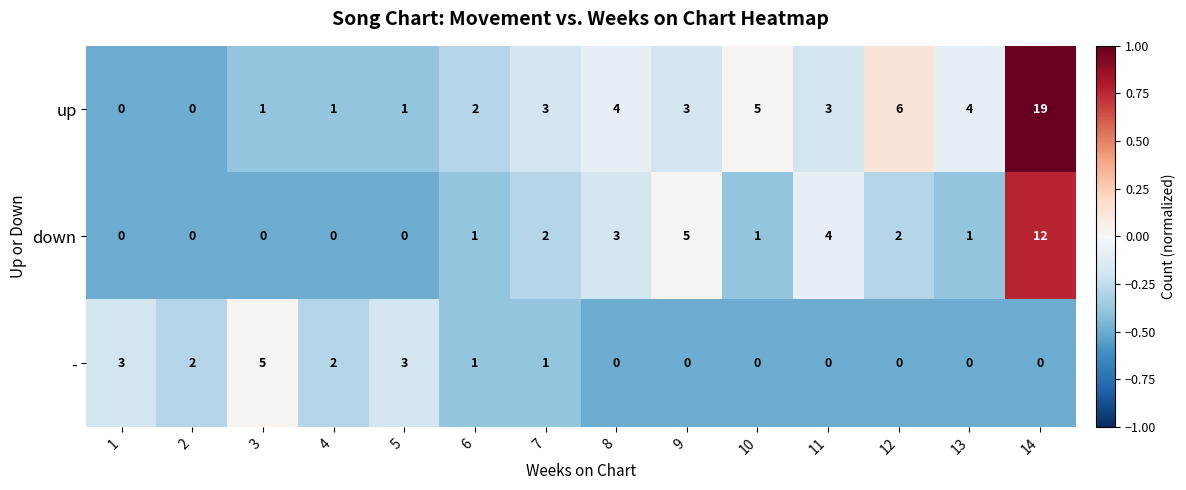

Which series changed the most between 10 and 13?

up